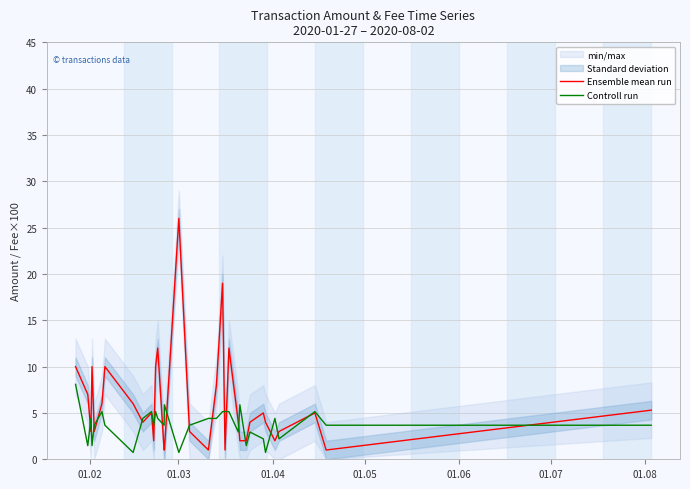

How many intersections are there between Ensemble mean run and Controll run?

18